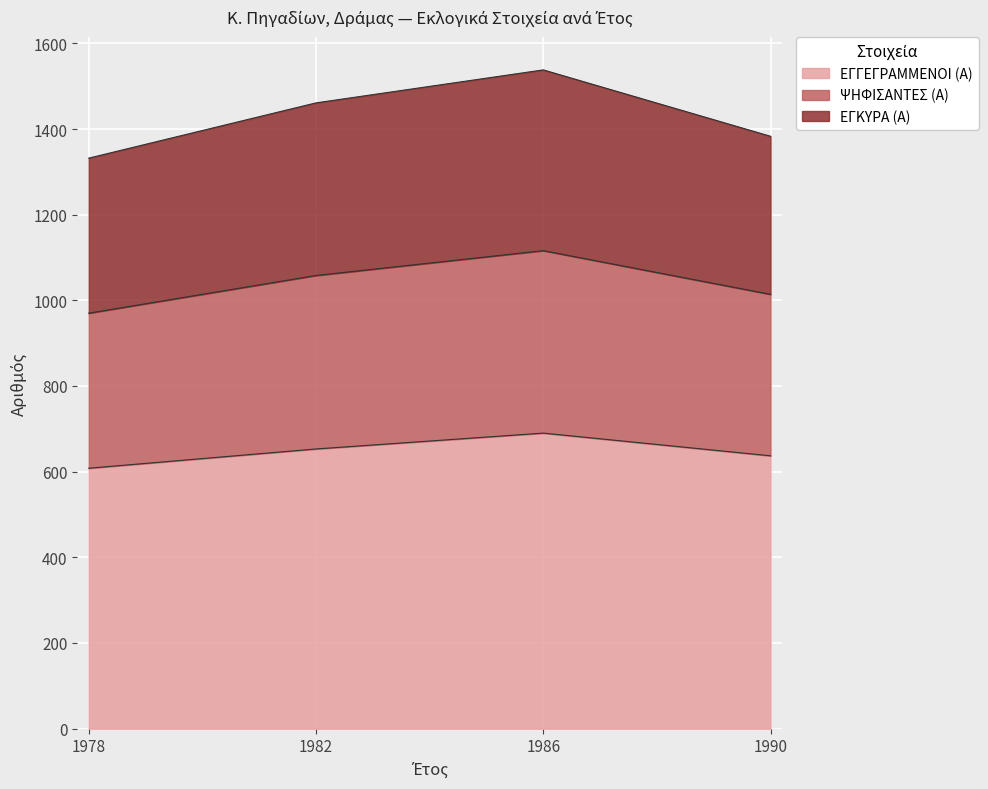

At which category does the chart reach its minimum across all series?

1978